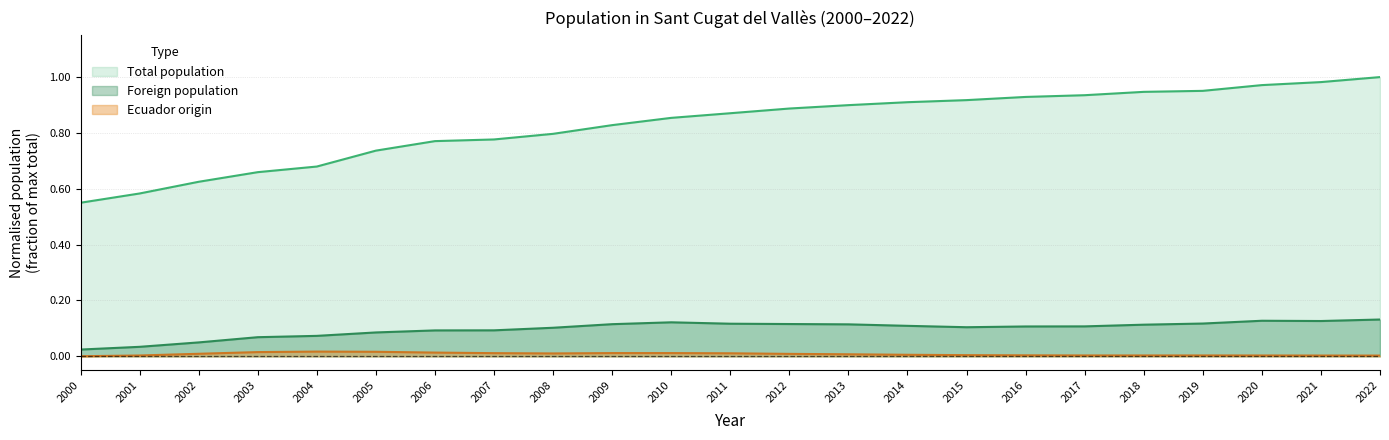

The value of Ecuador origin at 2005 is 0.0. True or false?

True